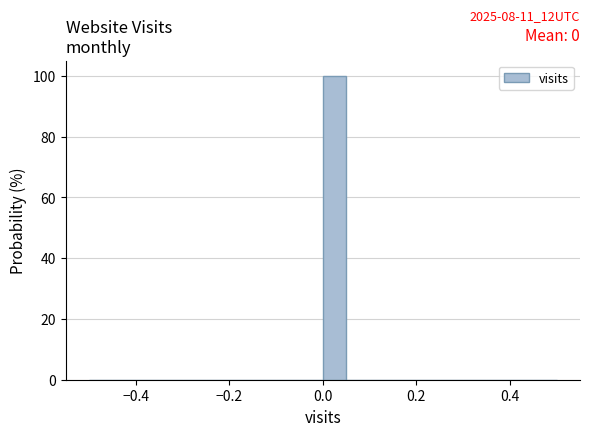

Around what value on the x-axis is the tallest bar? Give the approximate position of its centre, as read against the axis.

0.02